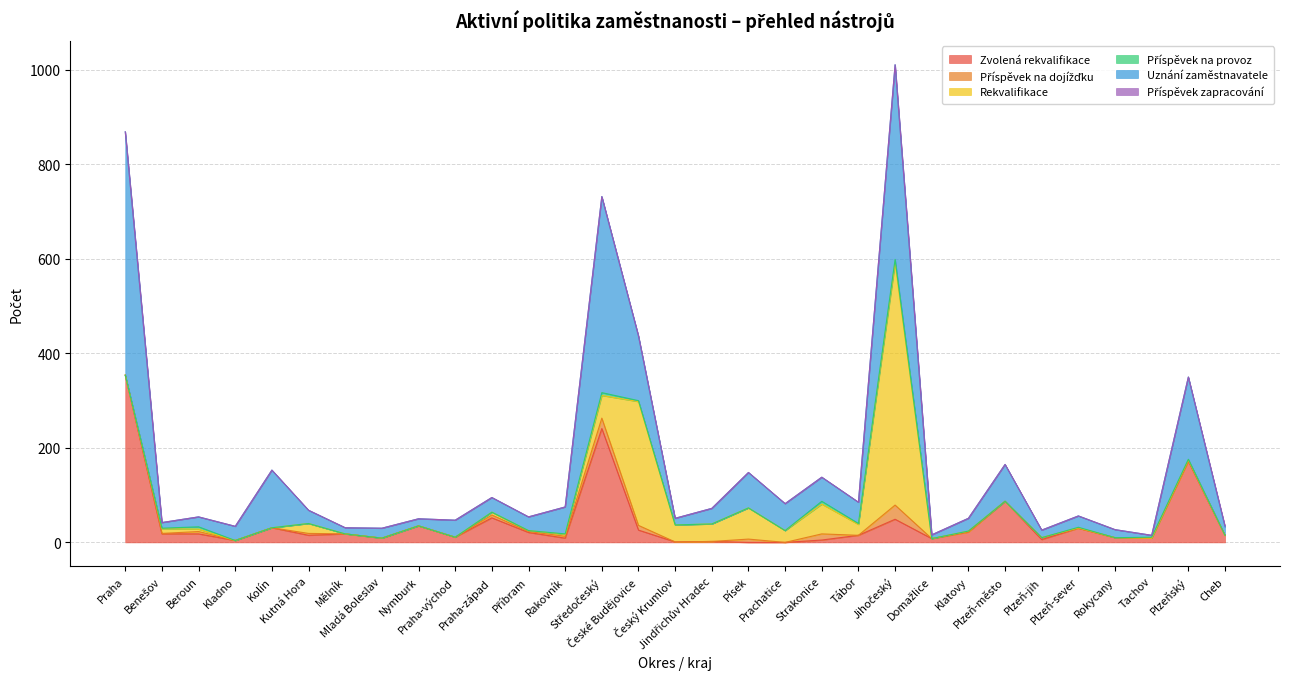

At which label does Rekvalifikace reach its peak?

Jihočeský